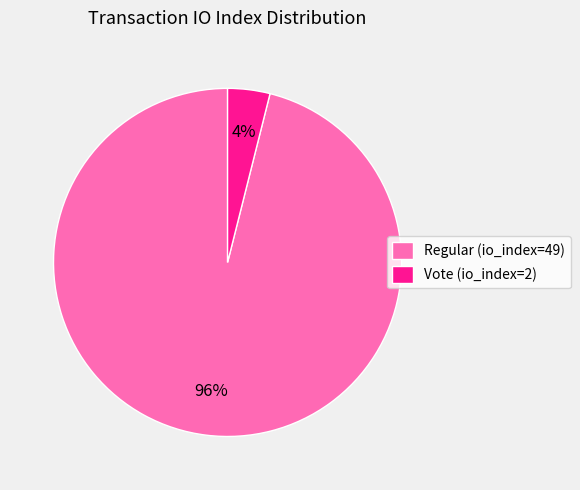

The Regular (io_index=49) slice represents 96% of the pie. True or false?

True